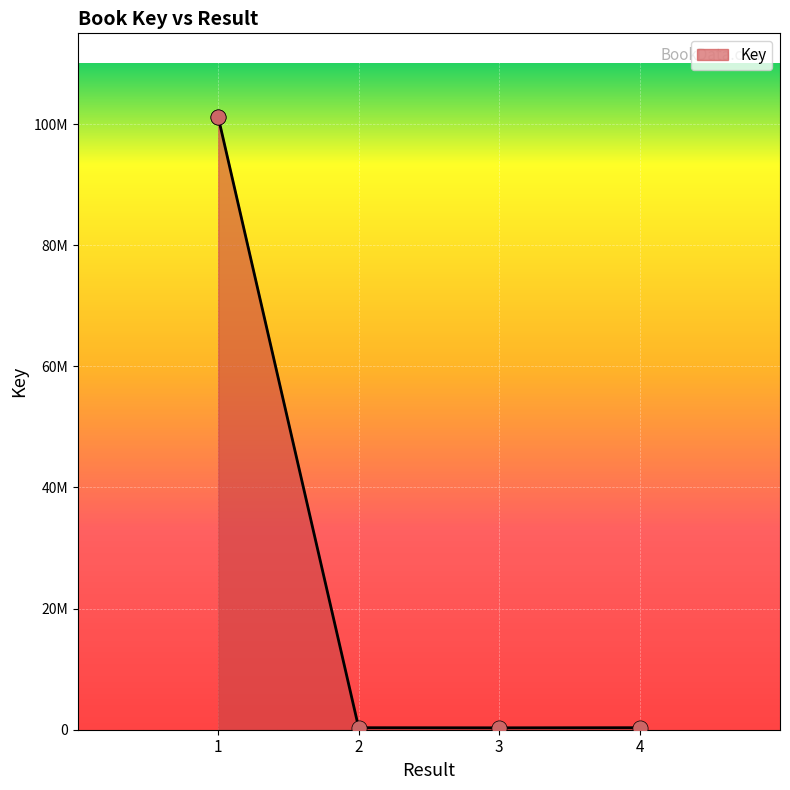

What is the change in value from 1 to 2?

-100829991